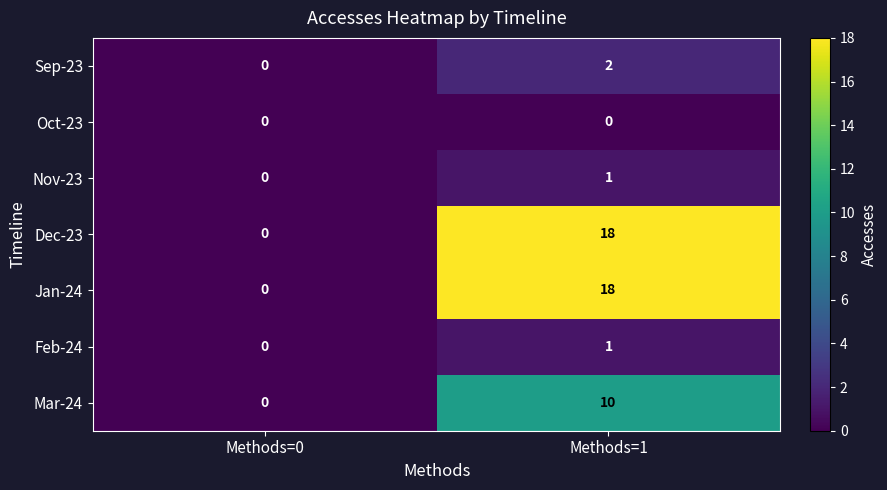

Reading right to left, what are all the values shown in this chart?

Sep-23: 2	0
Oct-23: 0	0
Nov-23: 1	0
Dec-23: 18	0
Jan-24: 18	0
Feb-24: 1	0
Mar-24: 10	0